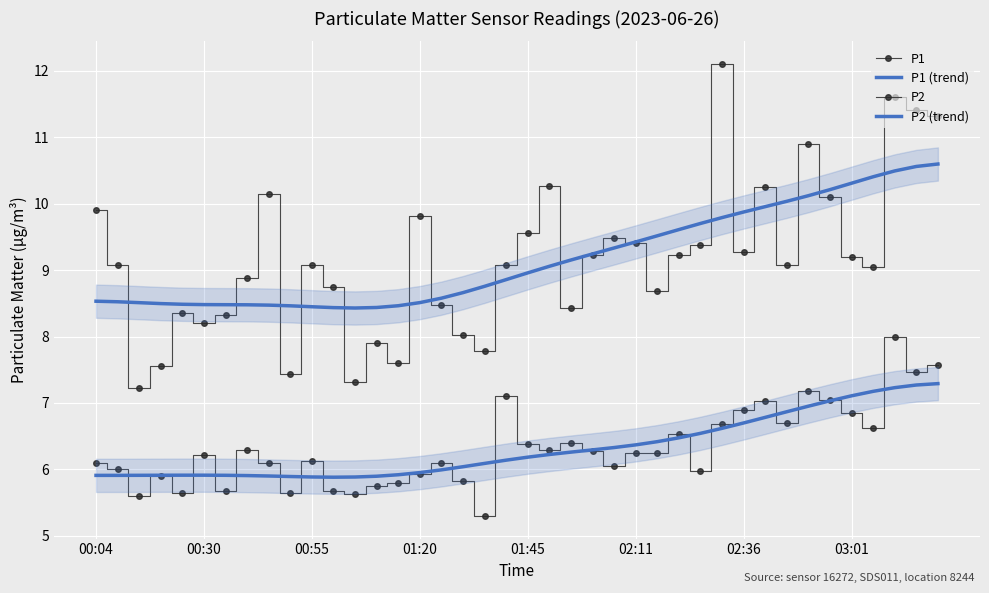

True or false: P2 (trend) has more than 0 points higher than both neighbors.

True